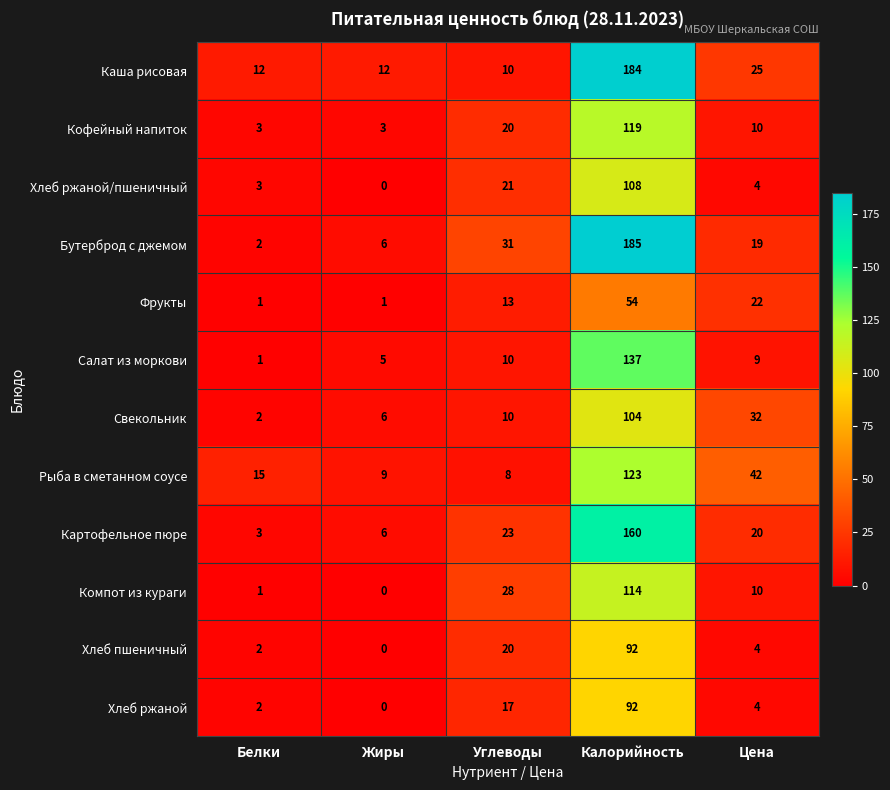

What is the difference between the maximum and minimum values in the Кофейный напиток series?

116